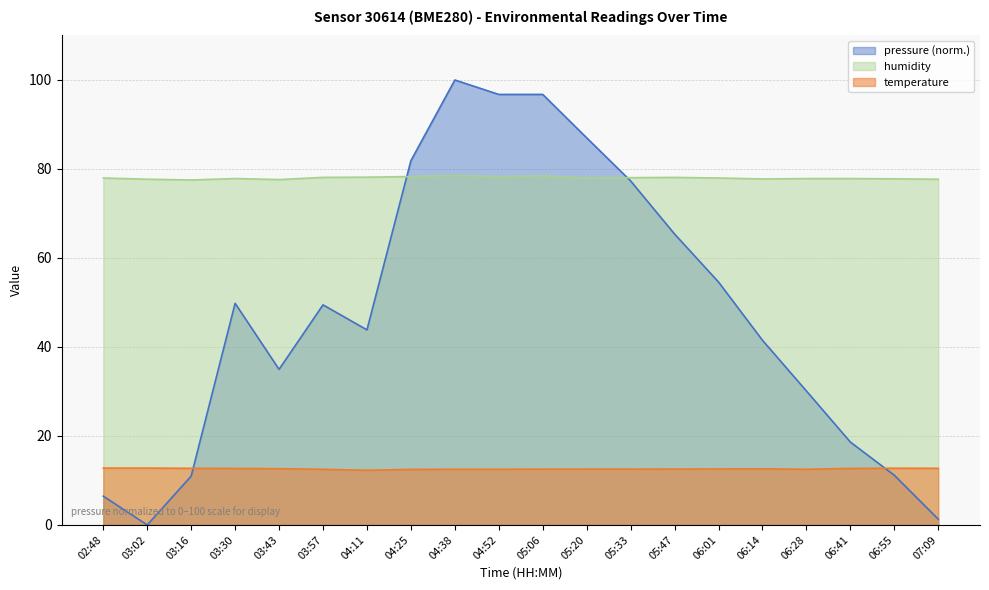

What is the average value of the pressure series?

47.9